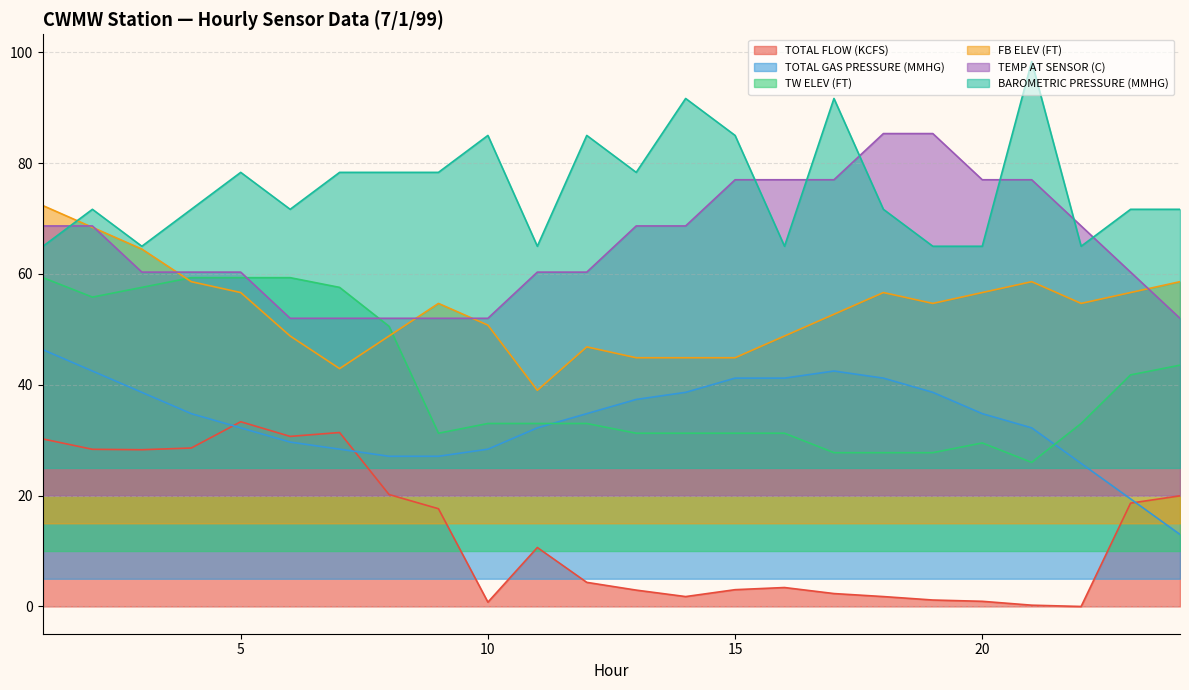

How many data points in TOTAL GAS PRESSURE (MMHG) are above 34?

13